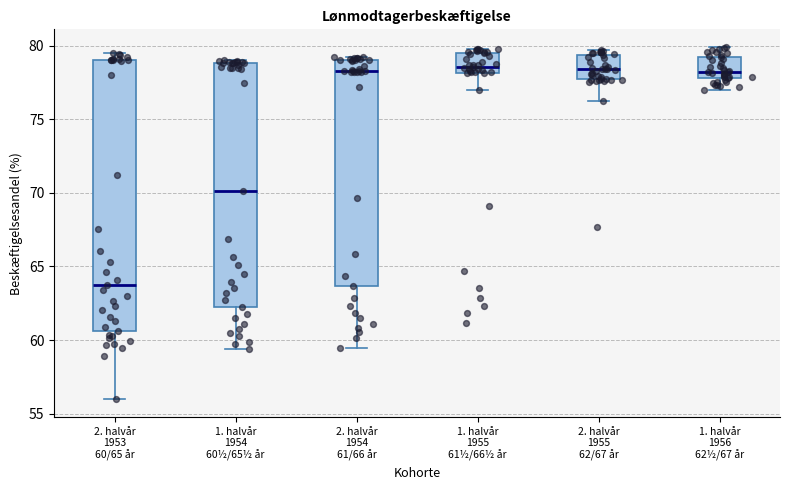

Comparing the boxes themselves (not the whiskers), which one is the tallest?

2. halvår 1953 60/65 år